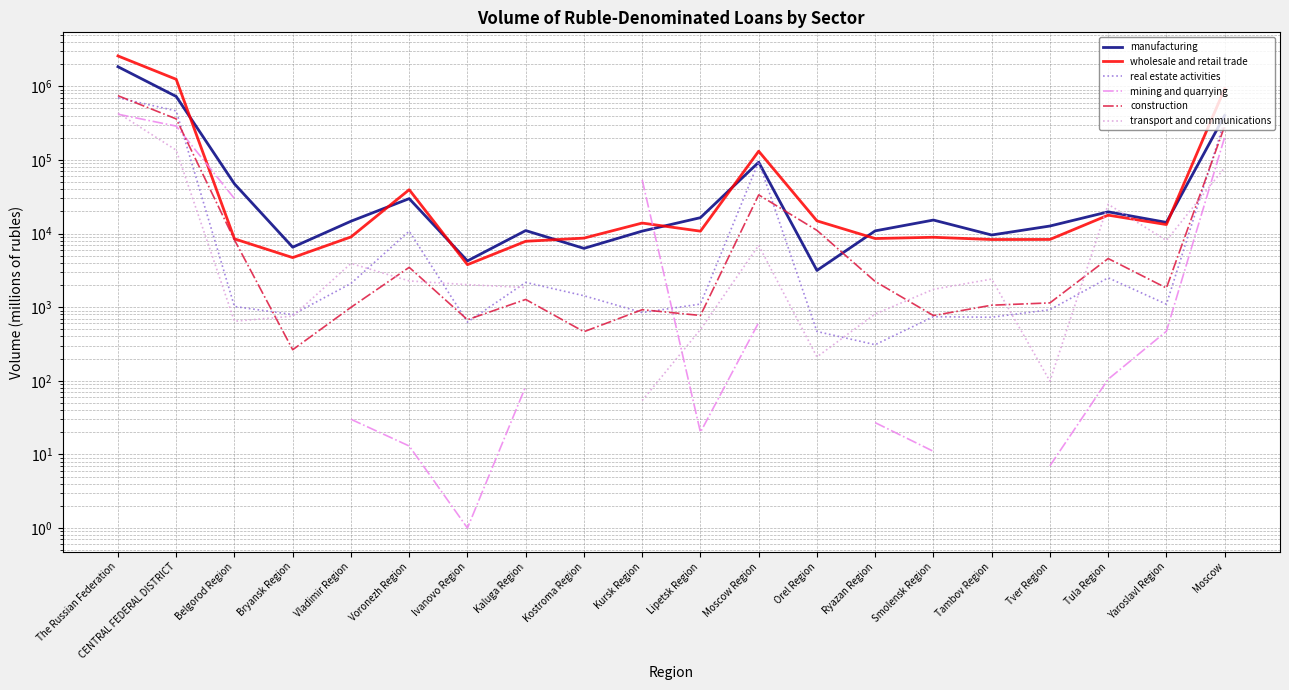

Is this an area chart (filled region under the line)?

No